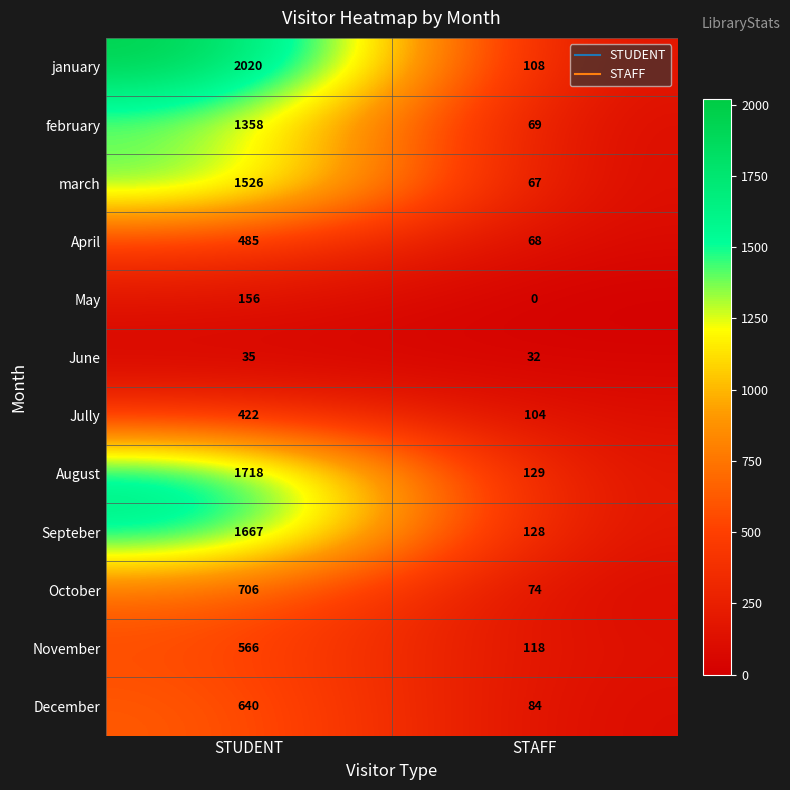

Which series has the widest spread of values?

january